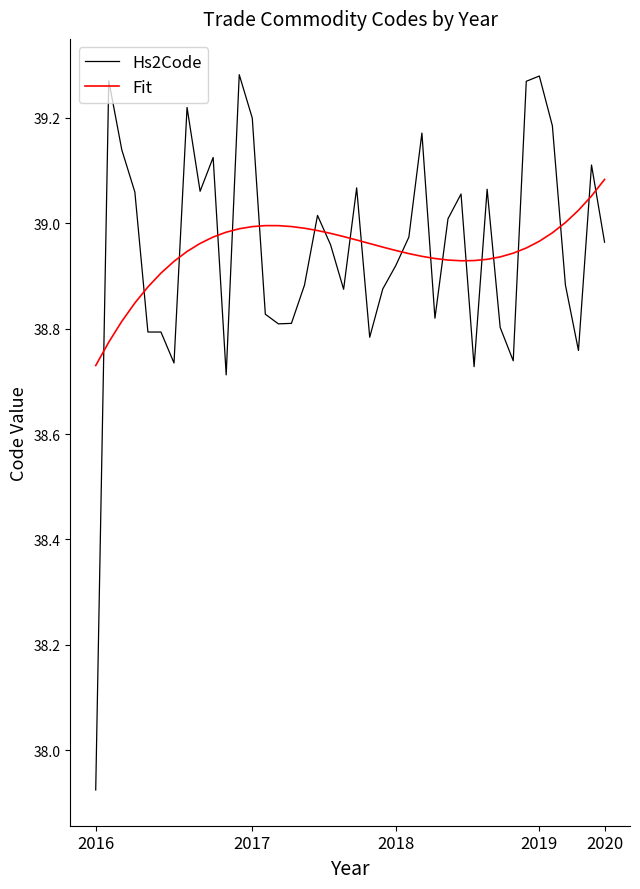

Rank the series by their maximum value, from highest to lowest.

Hs2Code, Fit